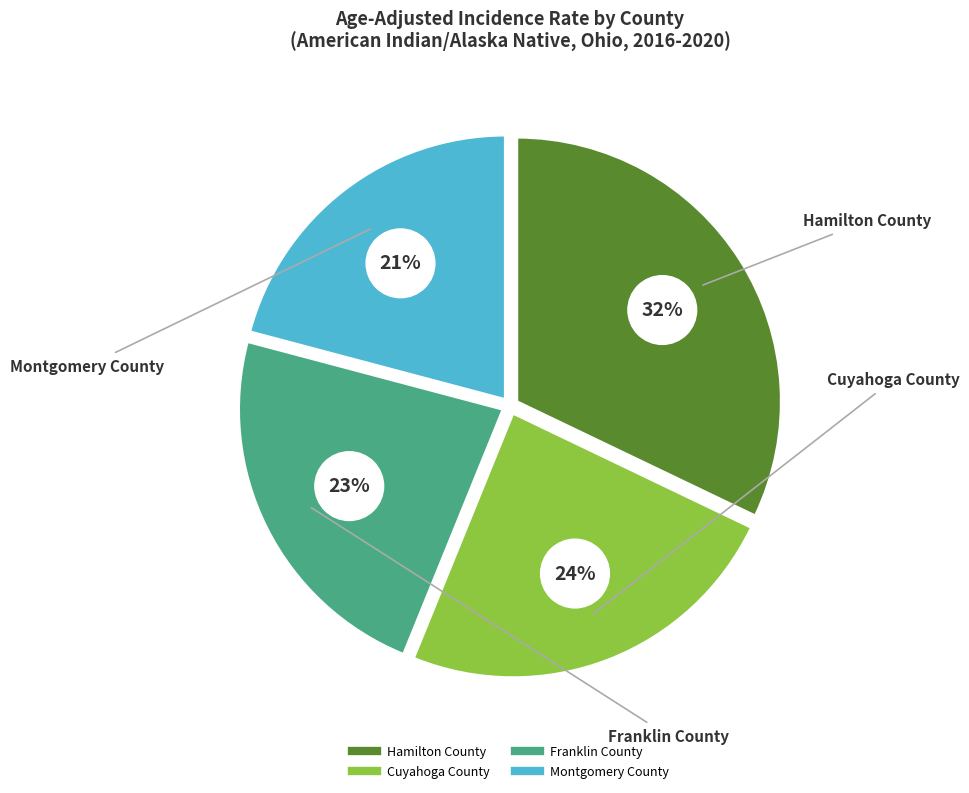

Between Hamilton County and Cuyahoga County, which is larger?

Hamilton County